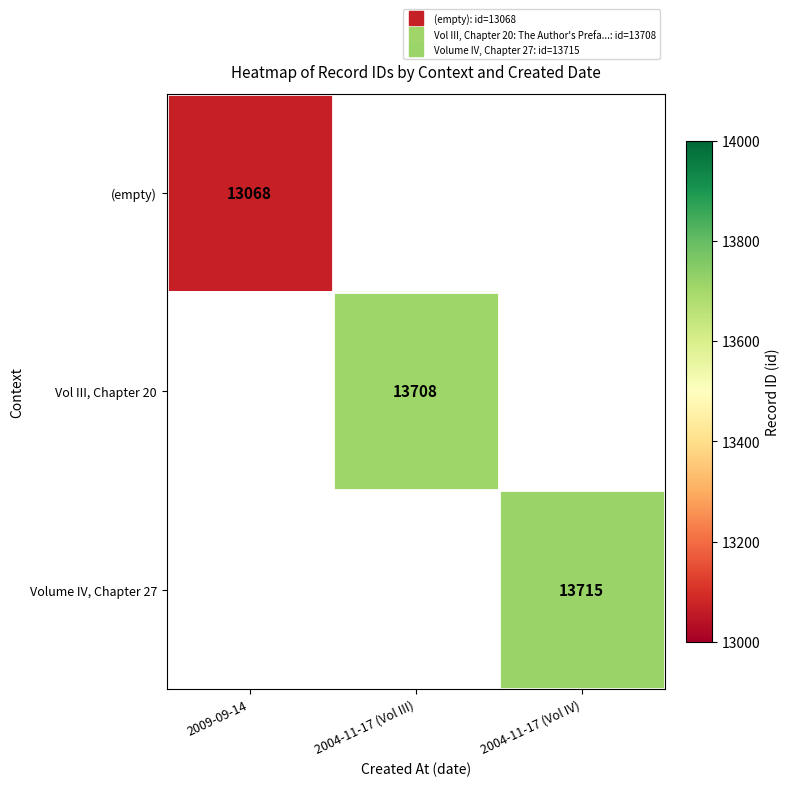

At how many categories does at least one series exceed 13284?

2